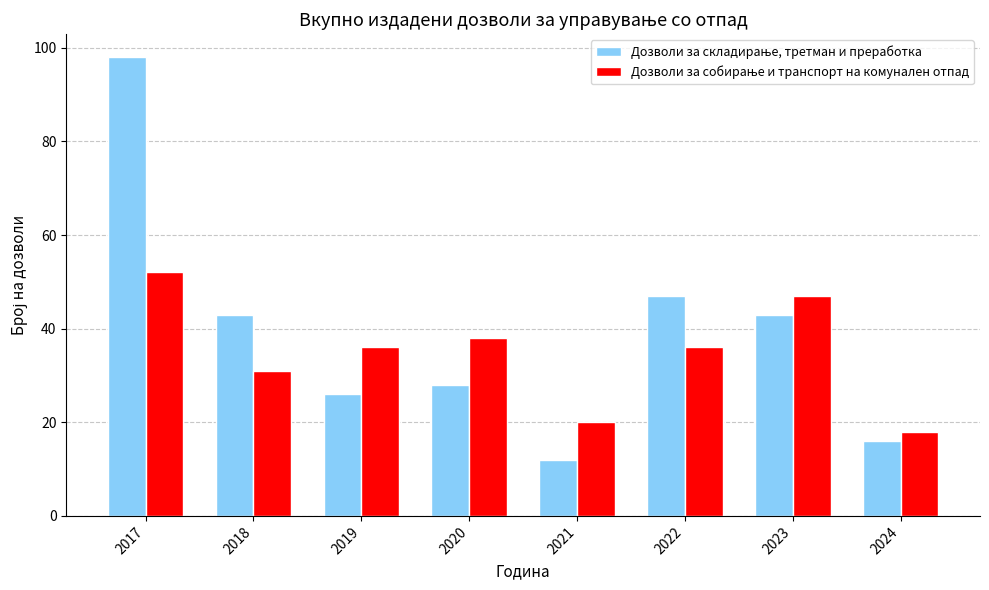

What is the spread (max minus min) of values at 2022?

11